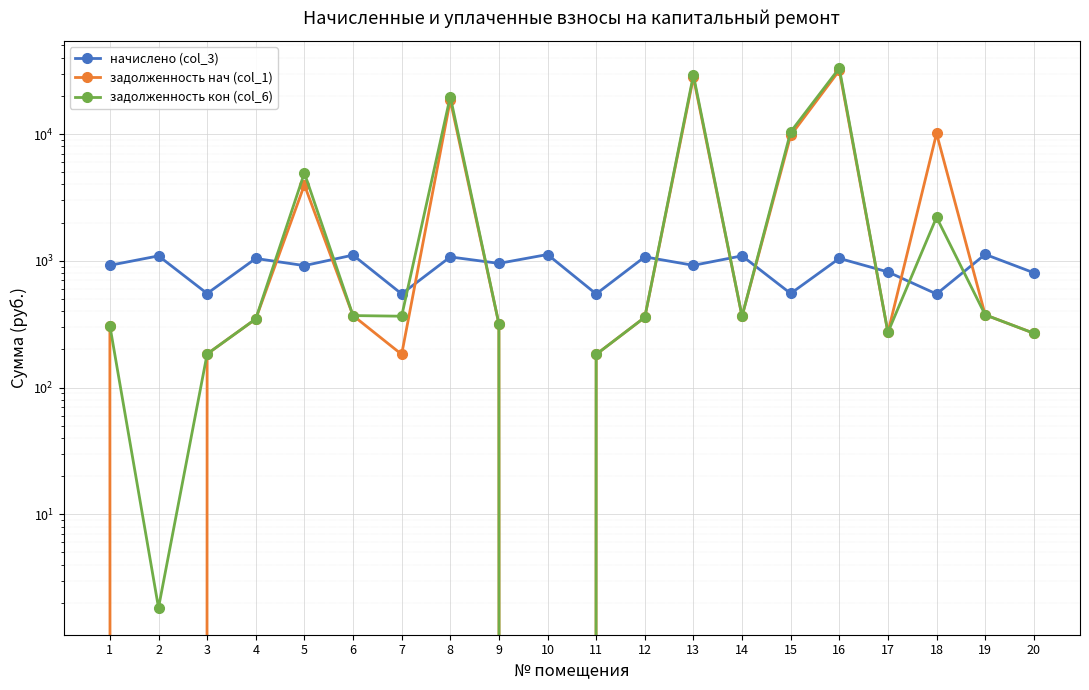

What is the difference between the highest and lowest values at 11?

364.9